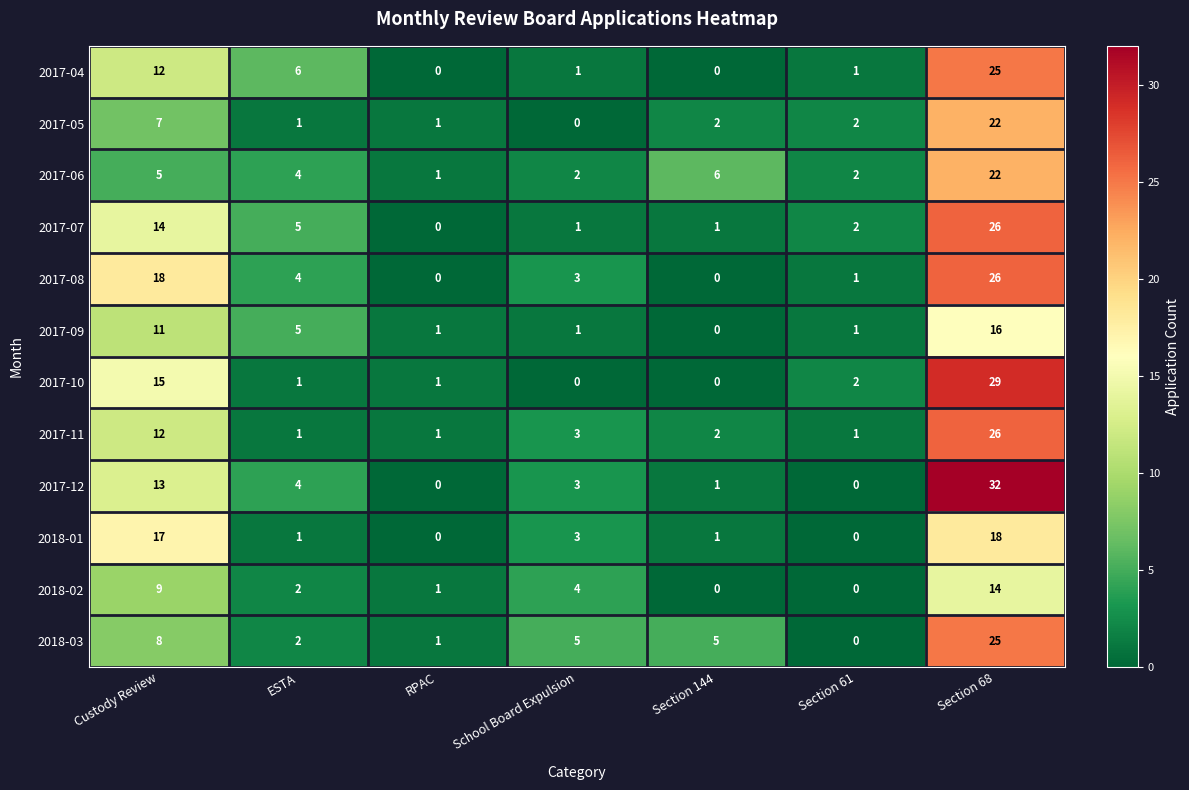

At which category does the chart reach its peak across all series?

Section 68